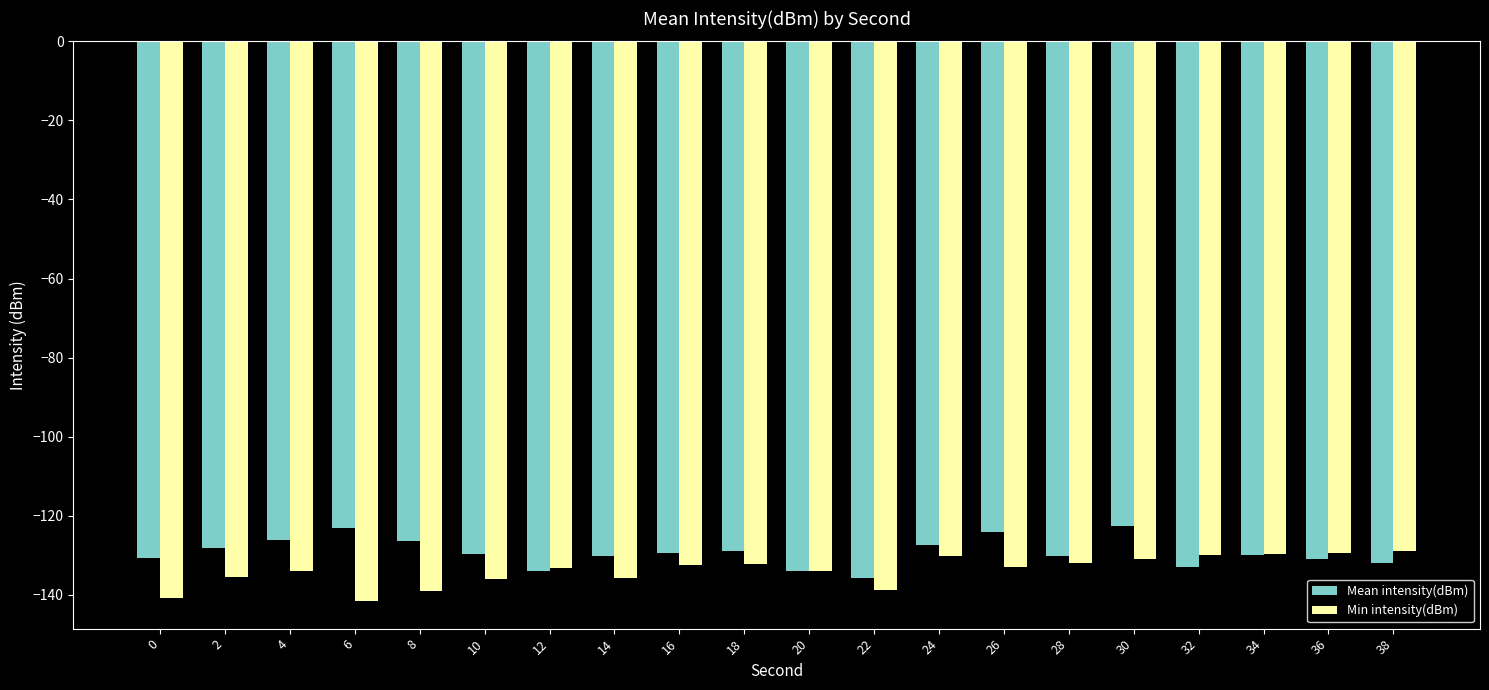

What is the spread (max minus min) of values at 24?

2.7